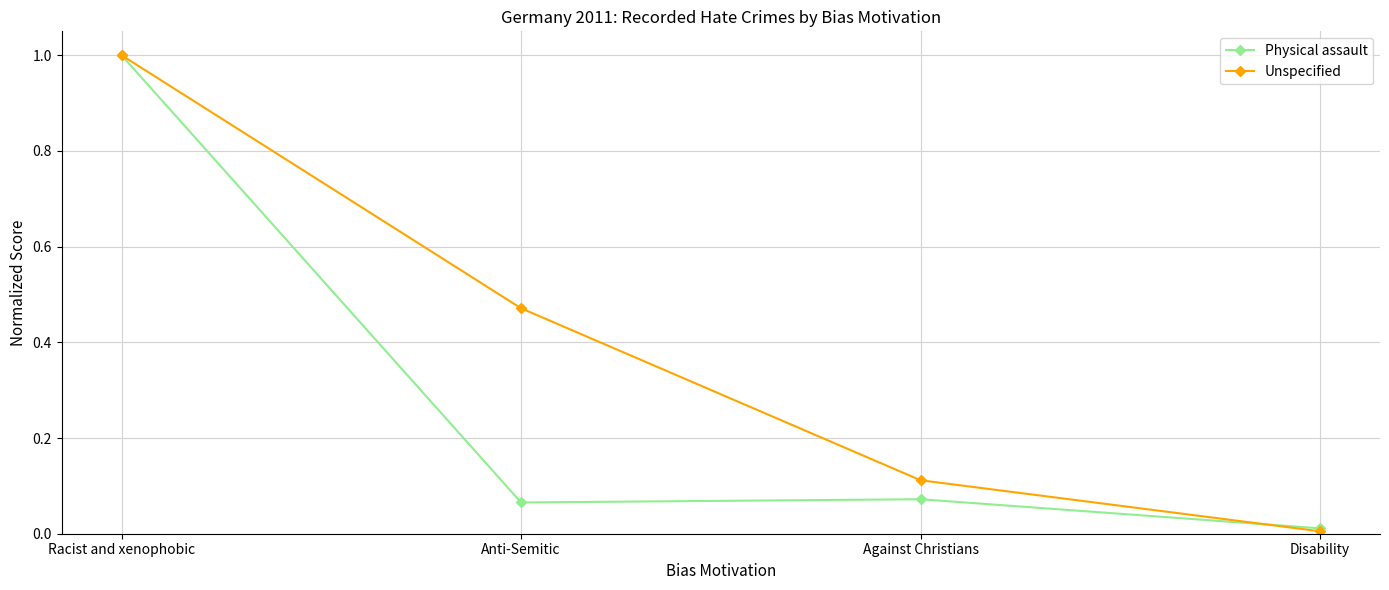

What position from the right is Against Christians?

2